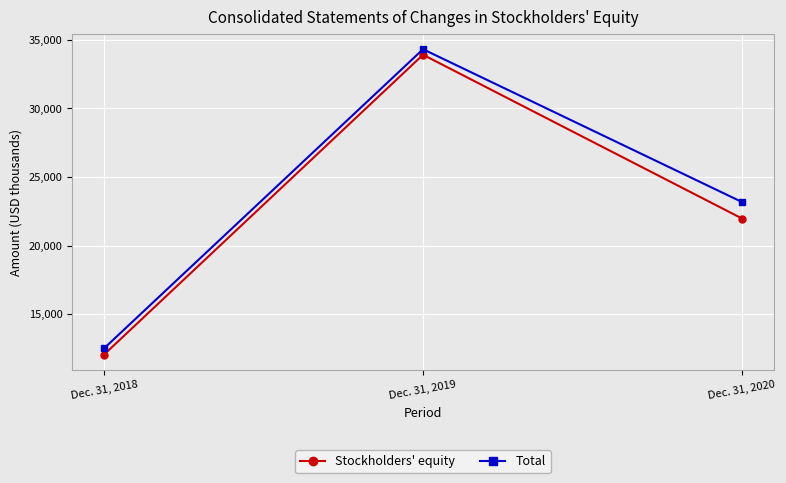

Reading left to right, transcribe all the data shown in this chart.

Stockholders' equity: Dec. 31, 2018=12062	Dec. 31, 2019=33912	Dec. 31, 2020=21979
Total: Dec. 31, 2018=12514	Dec. 31, 2019=34314	Dec. 31, 2020=23179